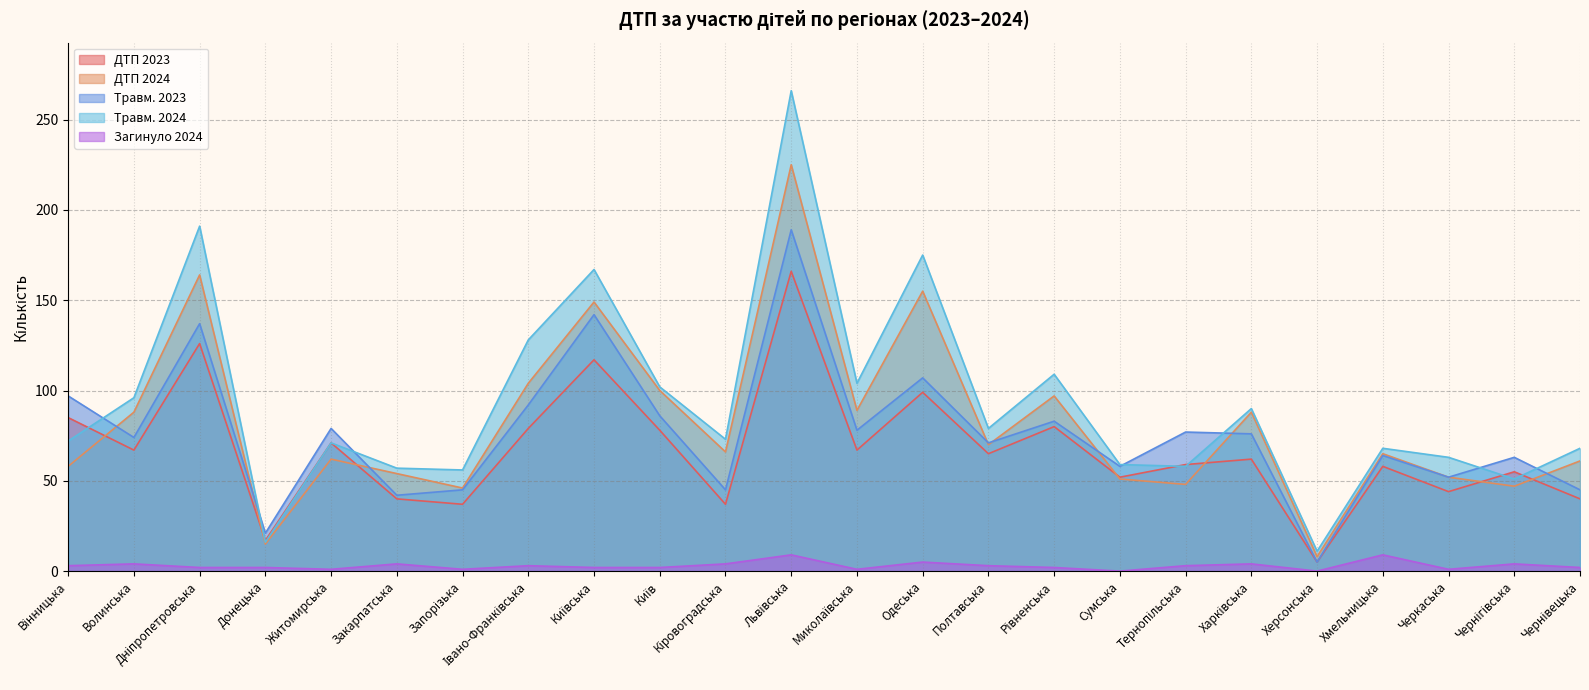

Rank the series at Житомирська from lowest to highest value.

Загинуло 2024, ДТП 2024, ДТП 2023, Травм. 2024, Травм. 2023